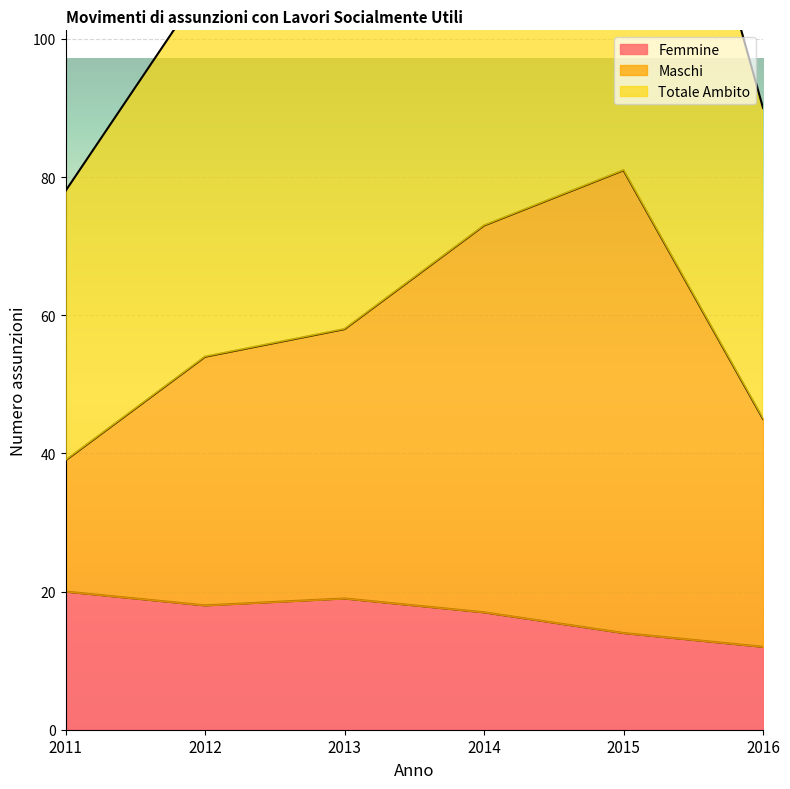

At how many categories does at least one series exceed 75?

6